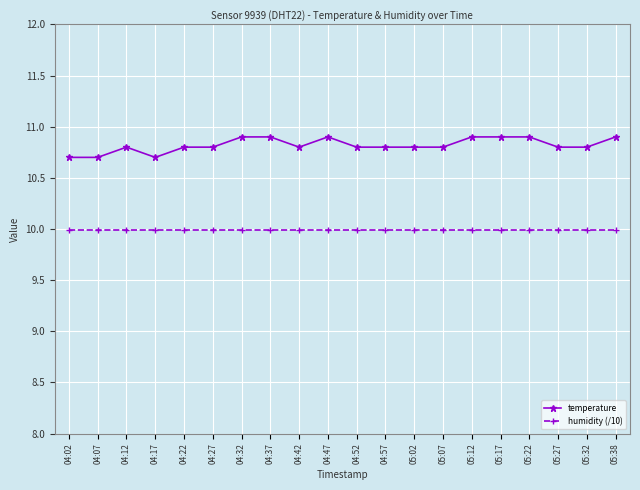

Rank the series by their maximum value, from lowest to highest.

humidity (/10), temperature